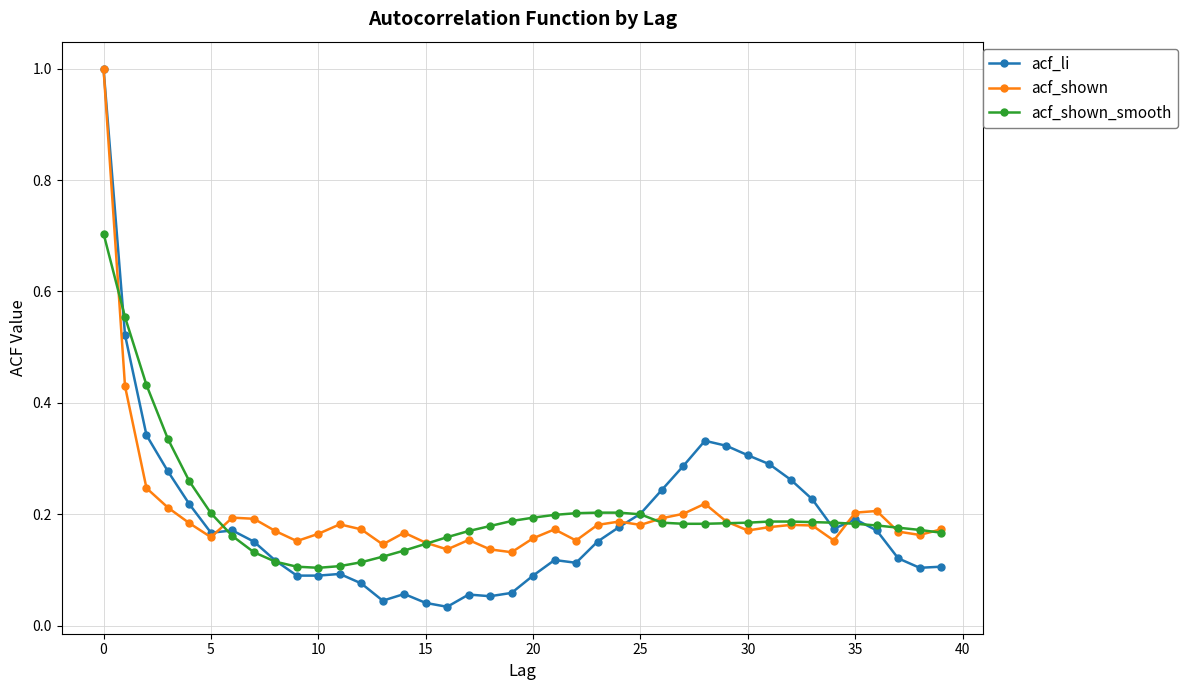

How many data points does each series have?

40